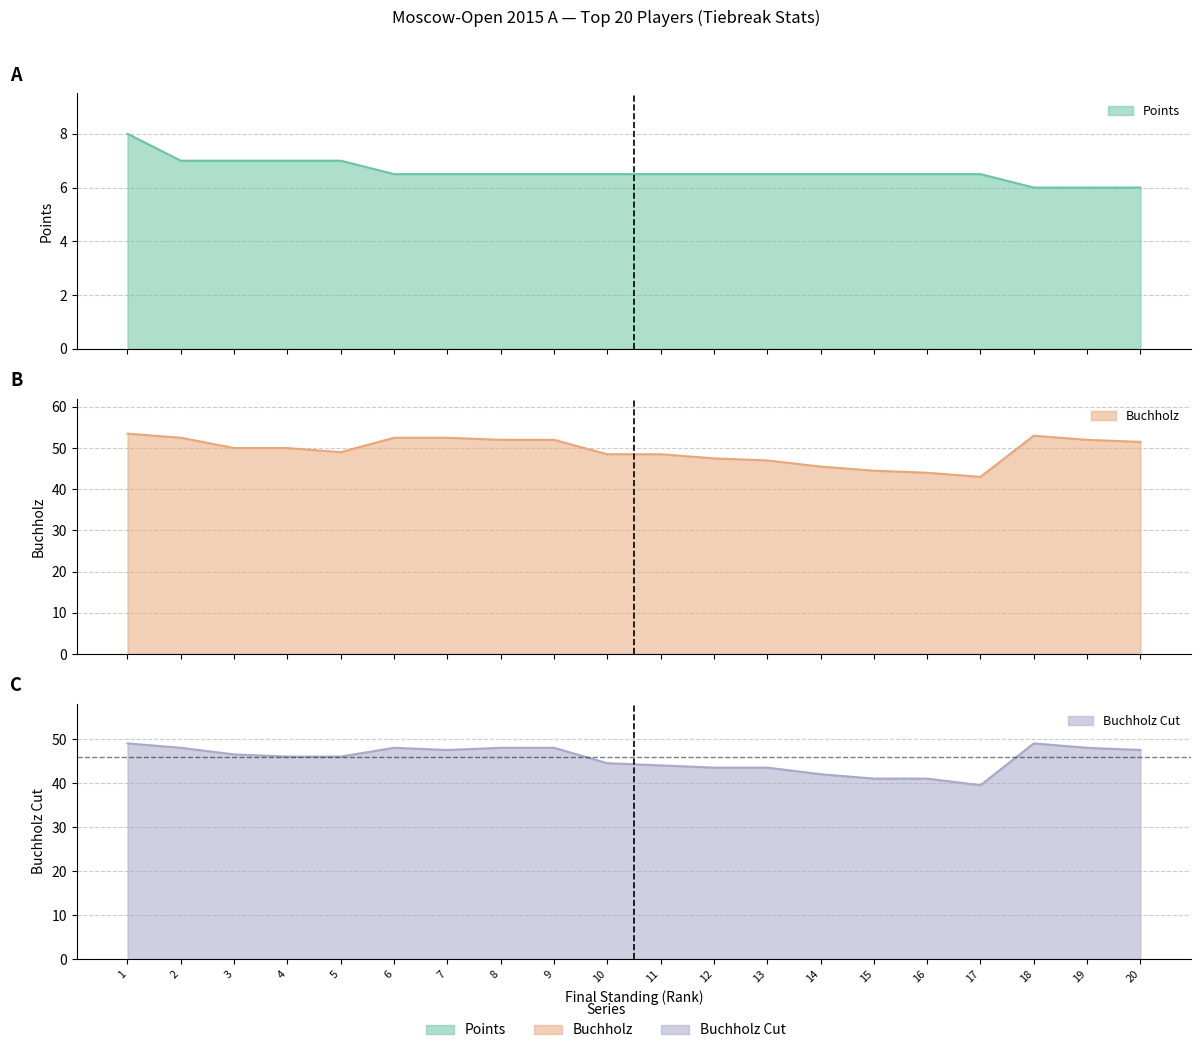

Between 4 and 8, which series saw the biggest shift?

Buchholz